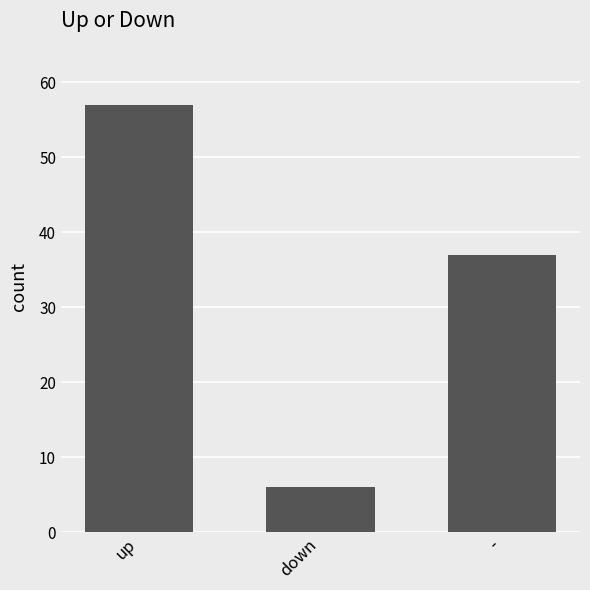

Reading left to right, list all the values displayed in this chart.

up=57	down=6	-=37